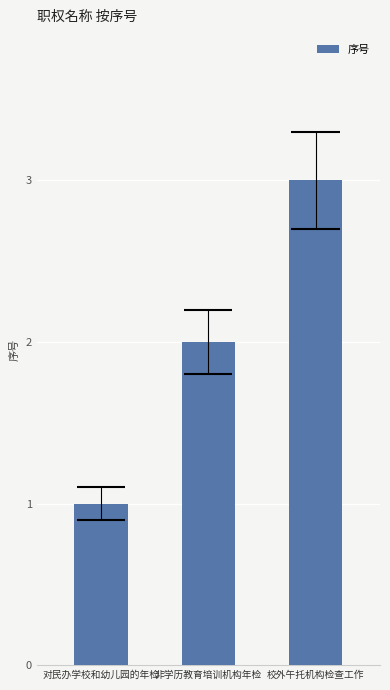

Which label corresponds to the smallest value in the chart?

对民办学校和幼儿园的年检